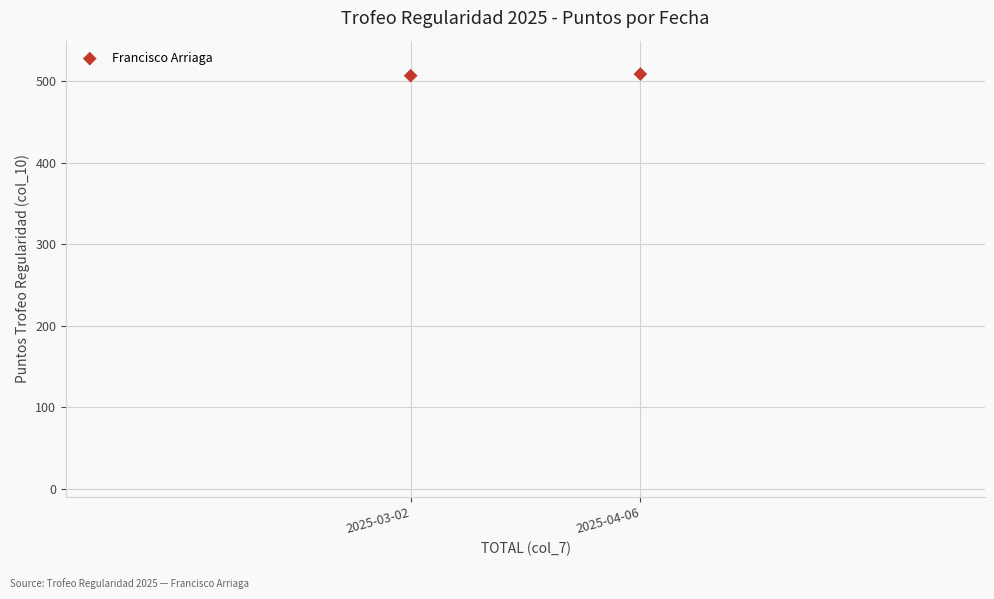

What is the average X value?

508